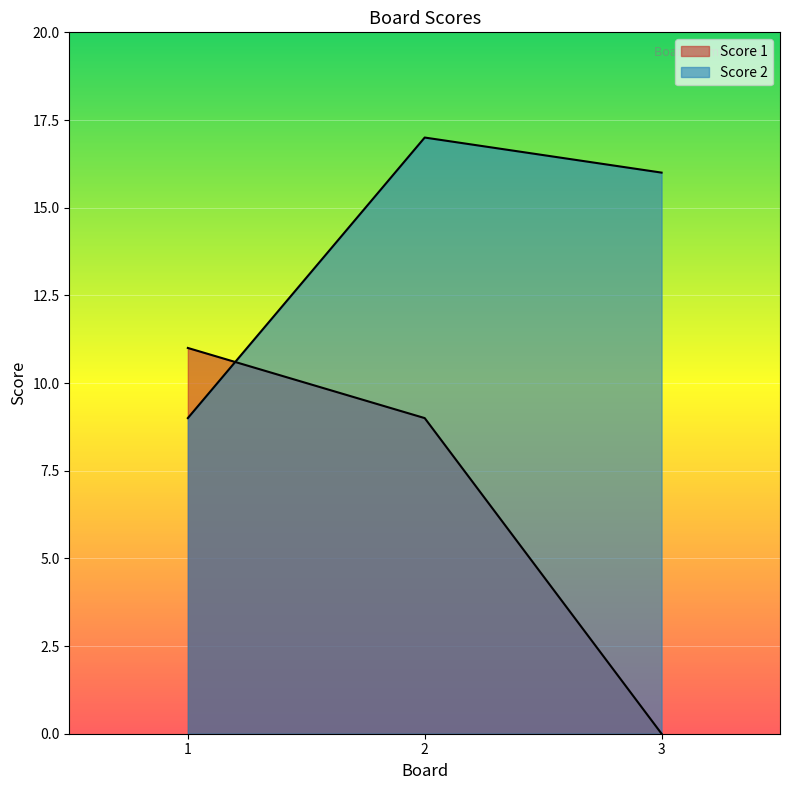

At which label is Score 2 closest to 13?

3